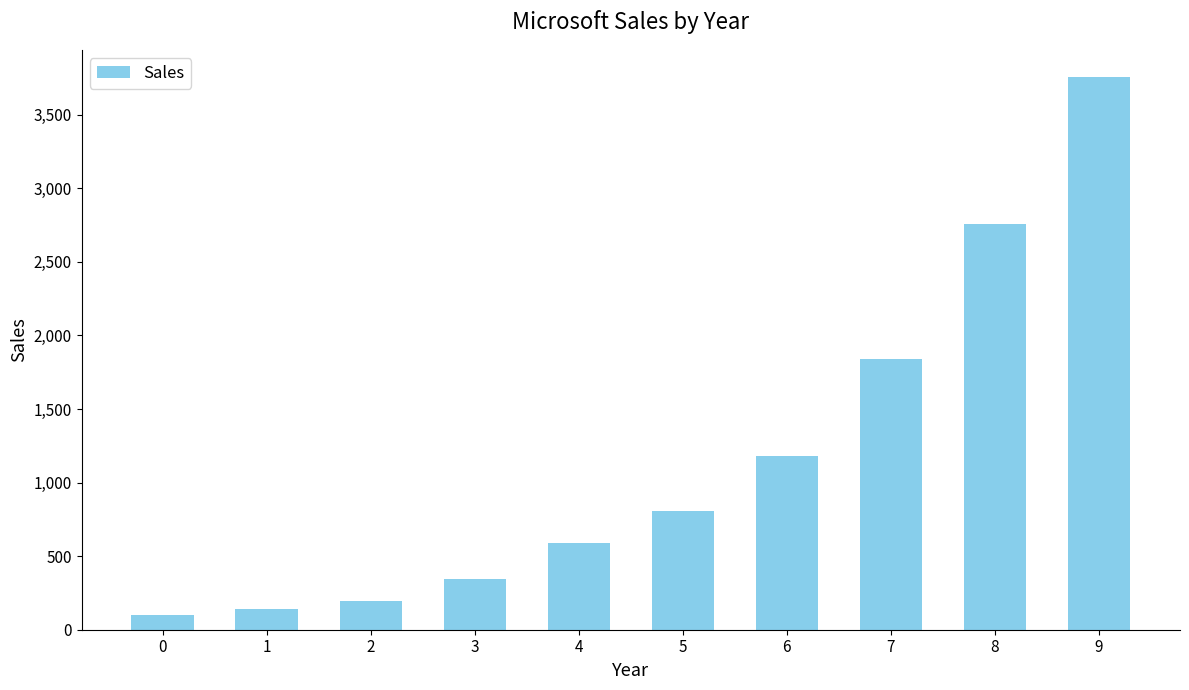

Approximately how many times larger is the value at 1 compared to 4?

0.2